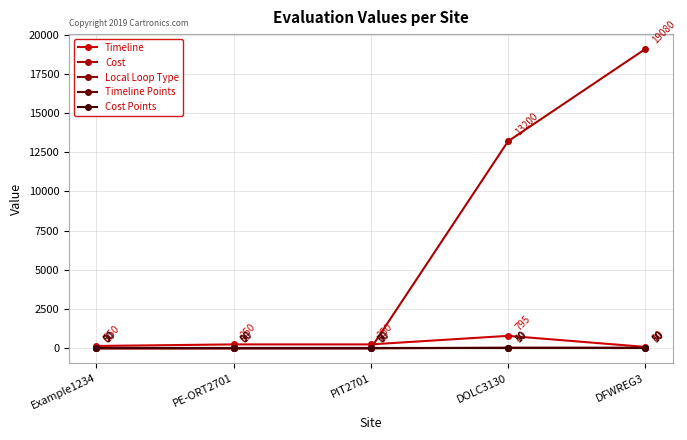

How many lines are shown in the chart?

5